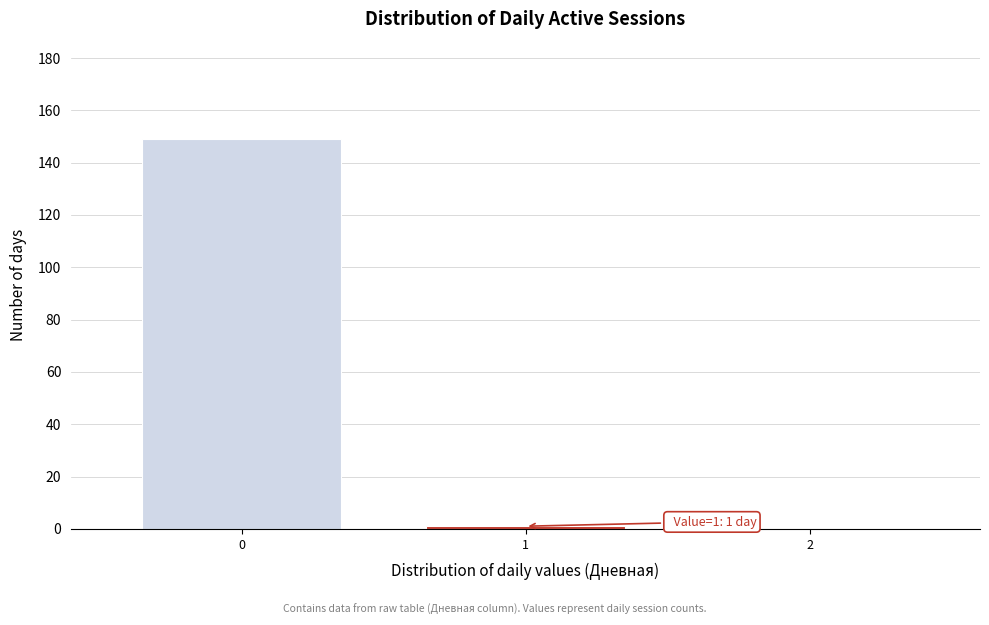

Reading left to right, transcribe all the data shown in this chart.

0=149	1=1	2=0